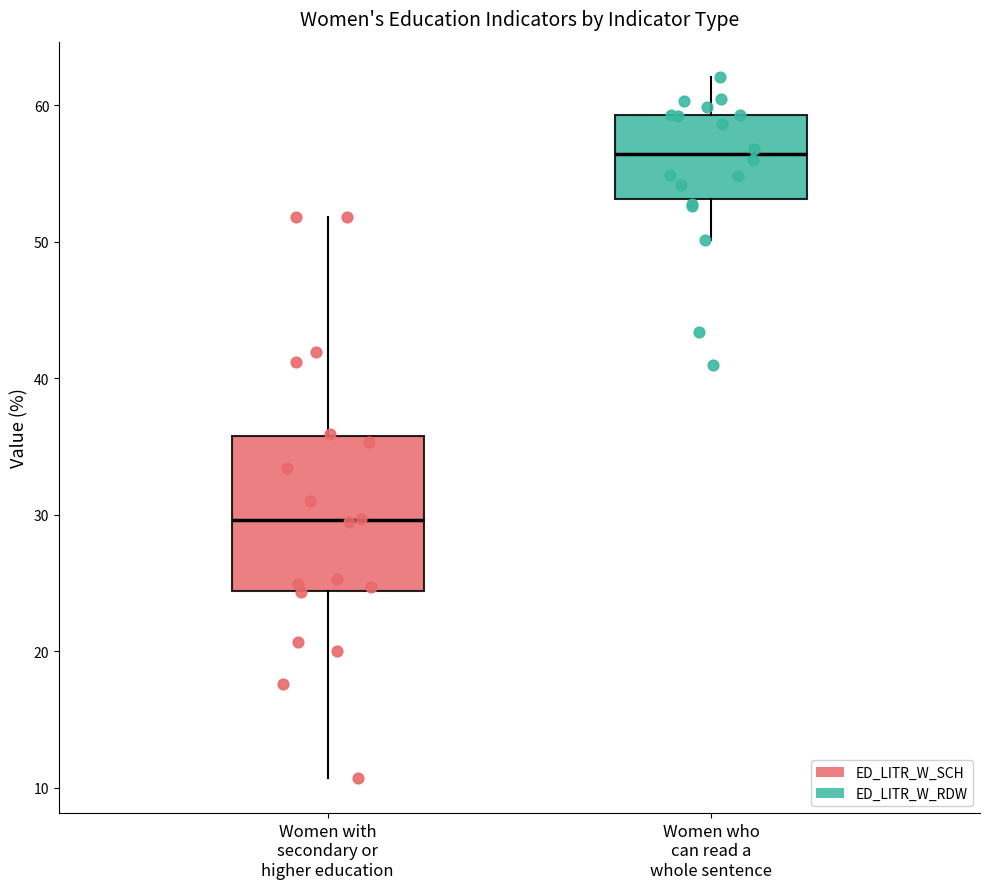

Which box's median line is the highest?

Women who can read a whole sentence